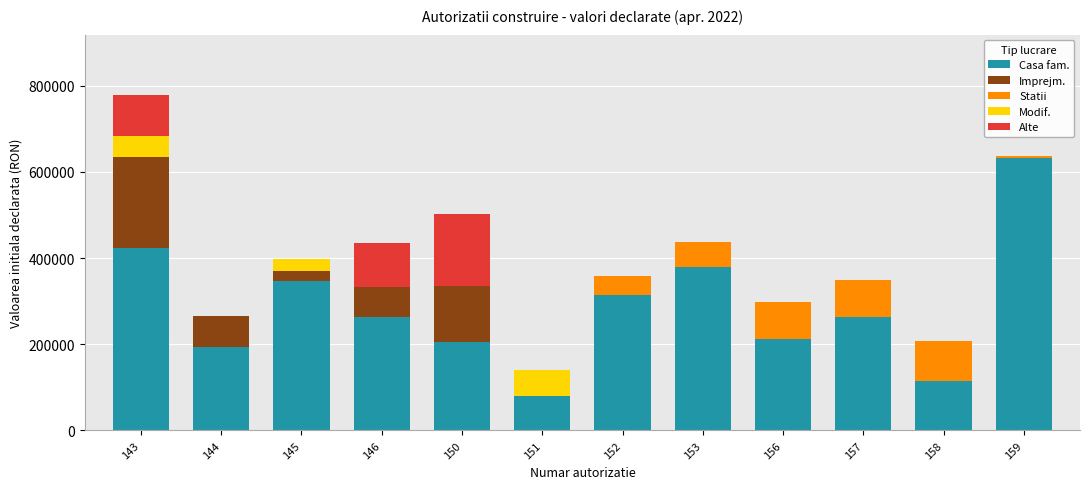

At which category is the sum across all series the highest?

143